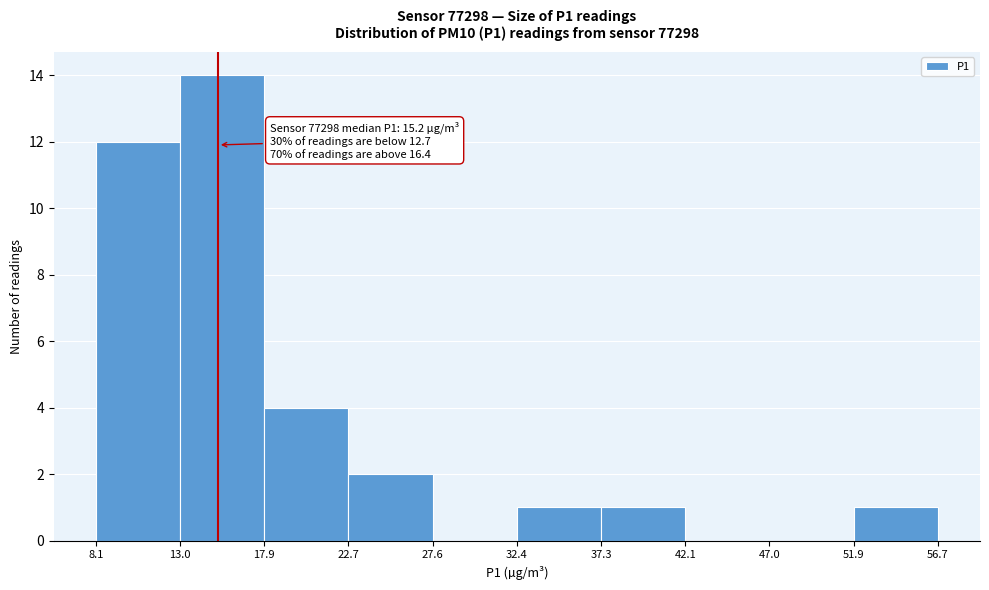

Which range on the x-axis has the tallest bar?

13.0 to 17.9